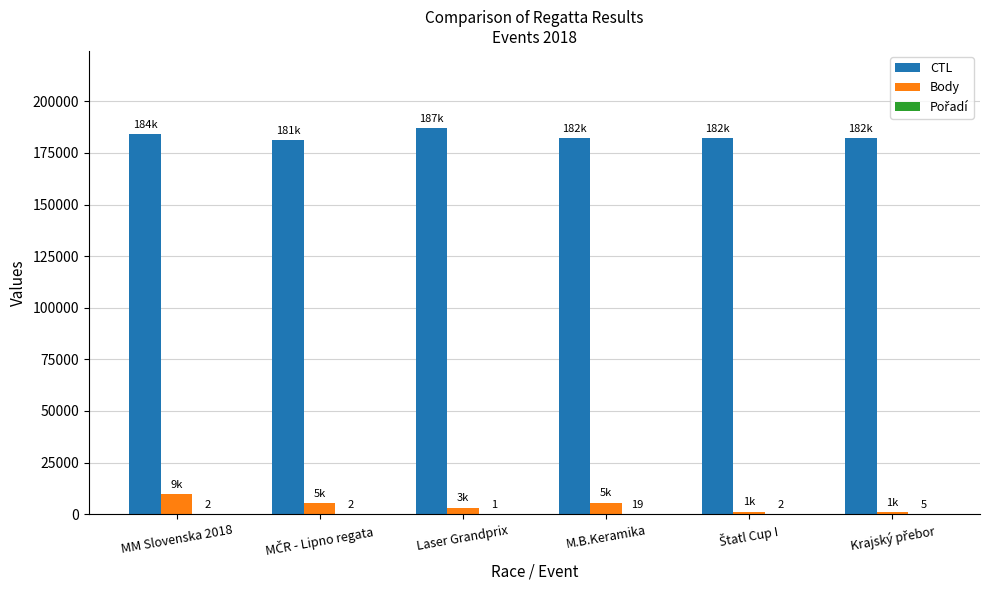

What is the maximum value shown in the chart?

187015